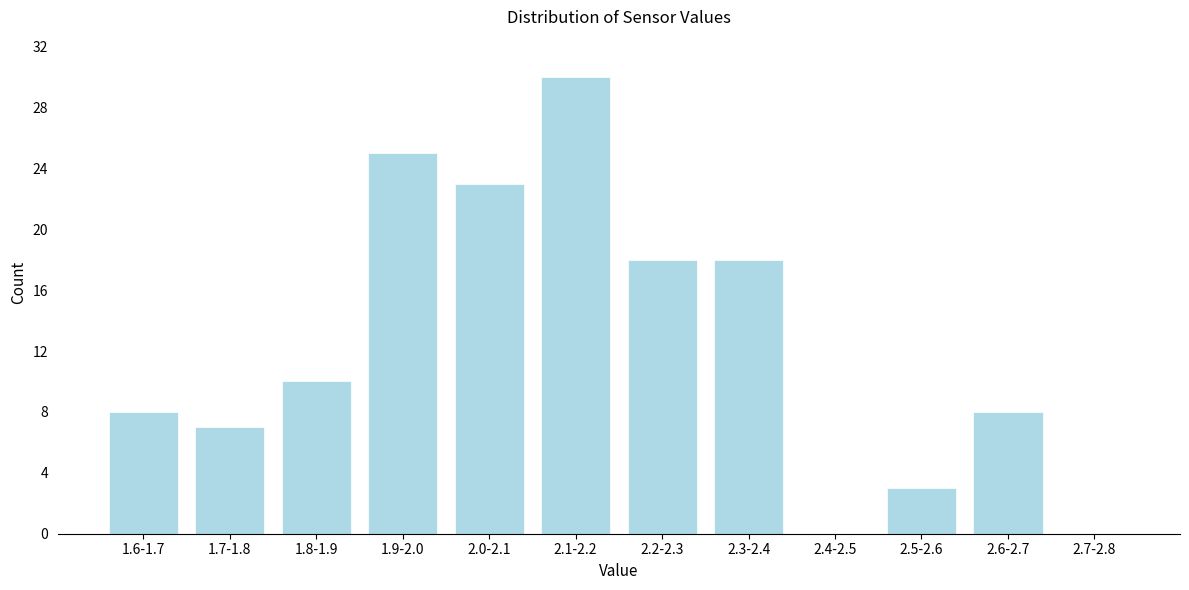

Reading left to right, extract all data points from this chart.

1.6-1.7=8	1.7-1.8=7	1.8-1.9=10	1.9-2.0=25	2.0-2.1=23	2.1-2.2=30	2.2-2.3=18	2.3-2.4=18	2.4-2.5=0	2.5-2.6=3	2.6-2.7=8	2.7-2.8=0